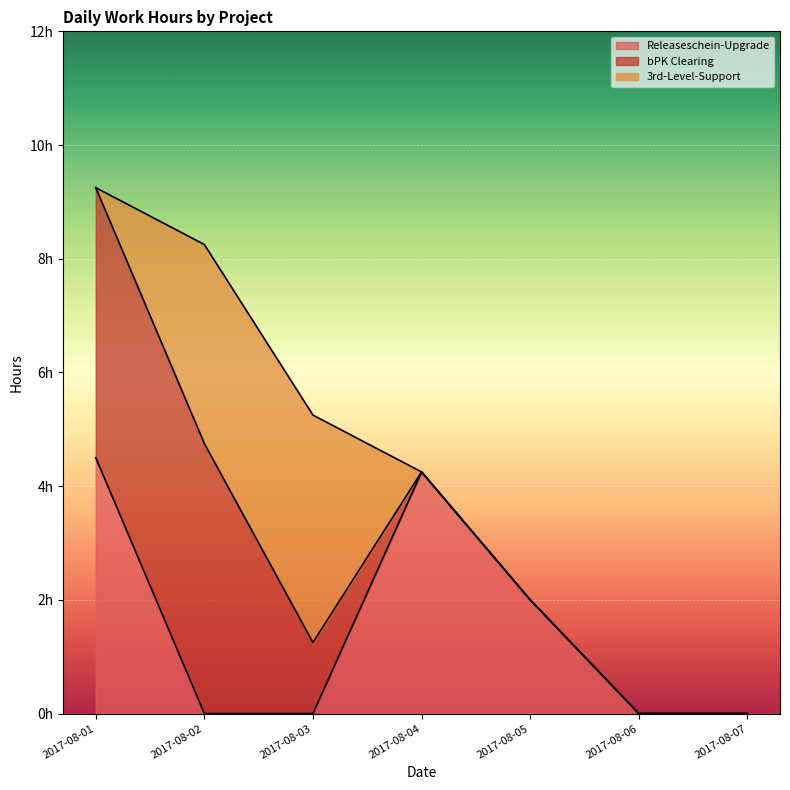

Reading right to left, extract all data points from this chart.

Releaseschein-Upgrade: 2017-08-07=0.0	2017-08-06=0.0	2017-08-05=2.0	2017-08-04=4.2	2017-08-03=0.0	2017-08-02=0.0	2017-08-01=4.5
bPK Clearing: 2017-08-07=0.0	2017-08-06=0.0	2017-08-05=0.0	2017-08-04=0.0	2017-08-03=1.2	2017-08-02=4.8	2017-08-01=4.8
3rd-Level-Support: 2017-08-07=0.0	2017-08-06=0.0	2017-08-05=0.0	2017-08-04=0.0	2017-08-03=4.0	2017-08-02=3.5	2017-08-01=0.0